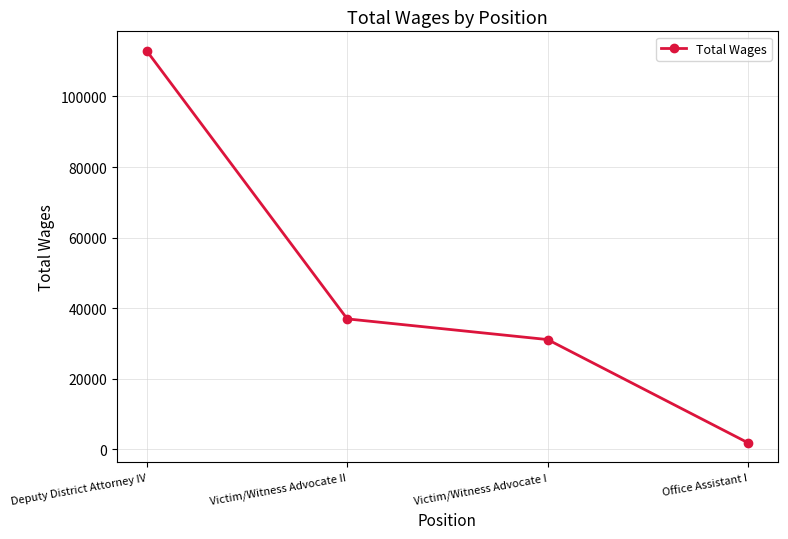

Does the chart have visible grid lines?

Yes